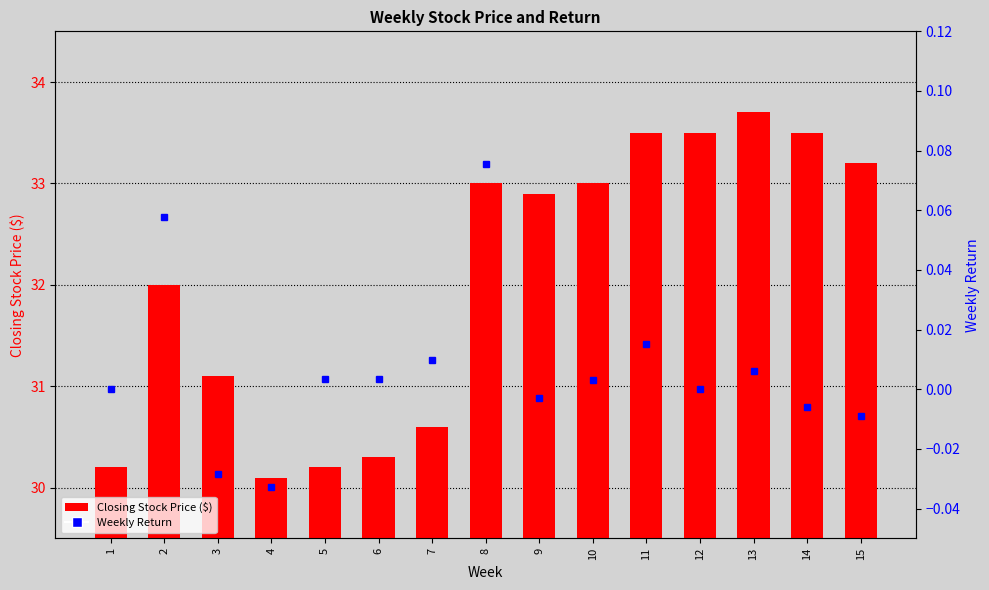

True or false: Closing Stock Price ($) has a value of 47.7 at 8.

False